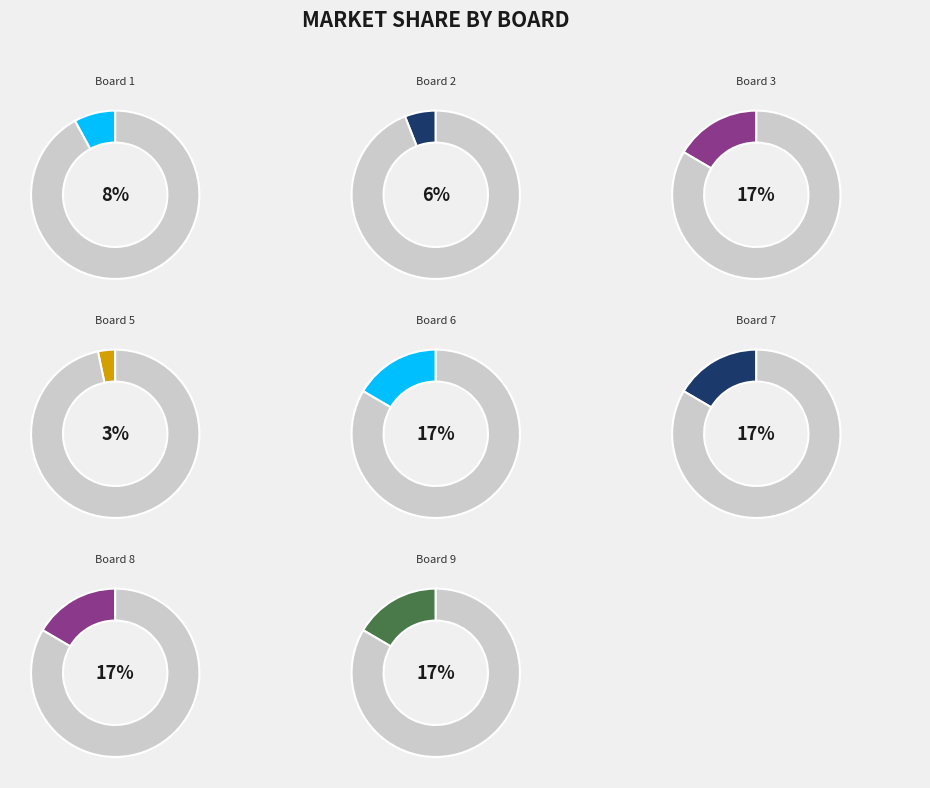

Is there any slice that represents more than half of the pie?

No